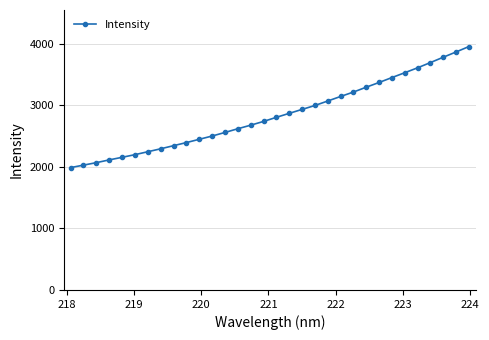

What is the minimum value shown in the chart?

1989.3